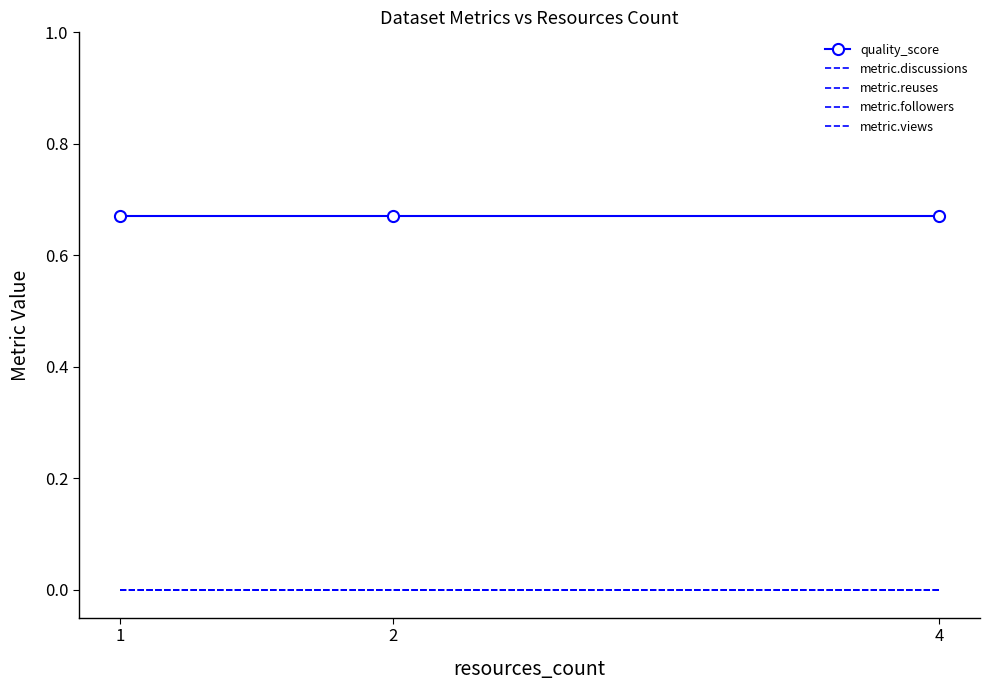

Reading left to right, what are all the values shown in this chart?

quality_score: 1=0.7	2=0.7	4=0.7
metric.discussions: 1=0.0	2=0.0	4=0.0
metric.reuses: 1=0.0	2=0.0	4=0.0
metric.followers: 1=0.0	2=0.0	4=0.0
metric.views: 1=0.0	2=0.0	4=0.0